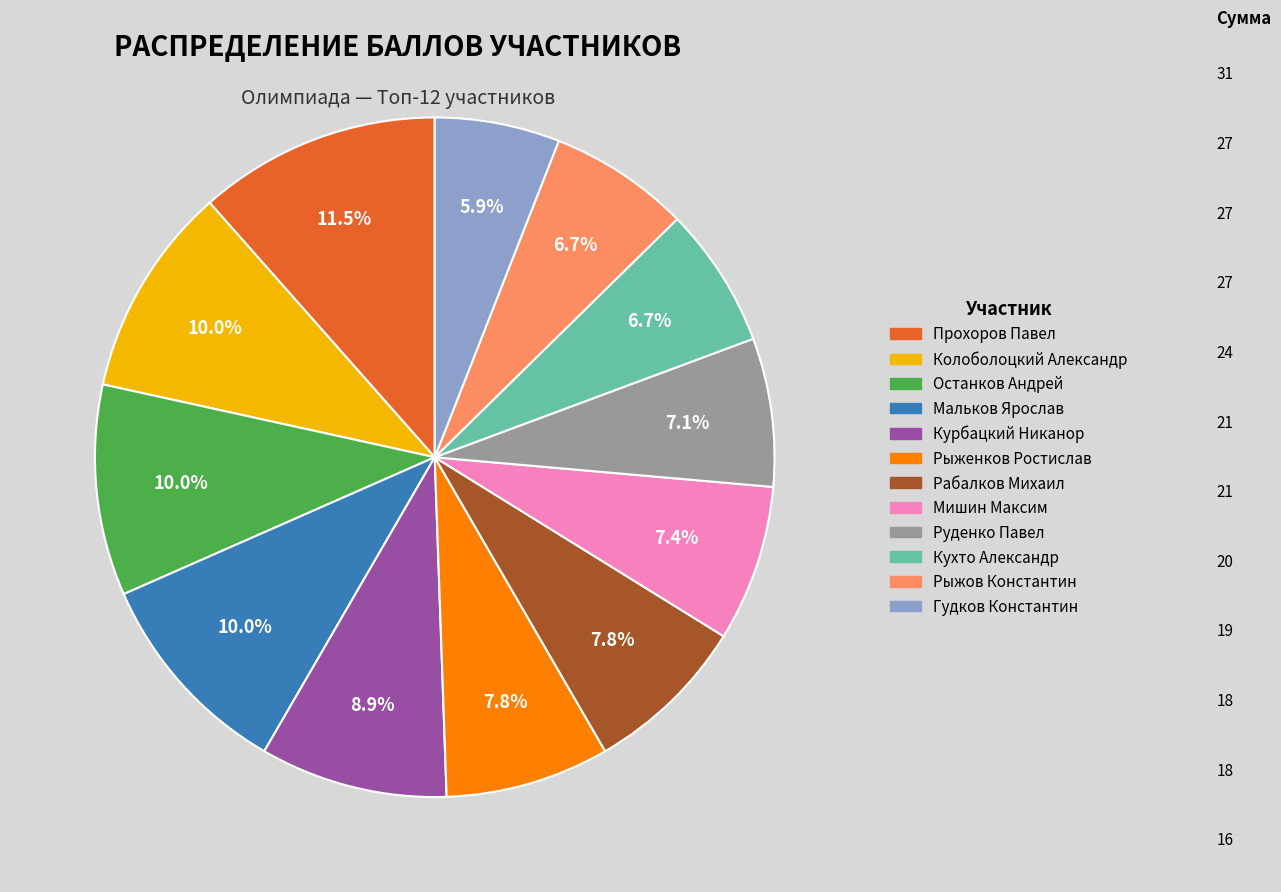

Combined, do Мальков Ярослав and Гудков Константин account for over 50%?

No